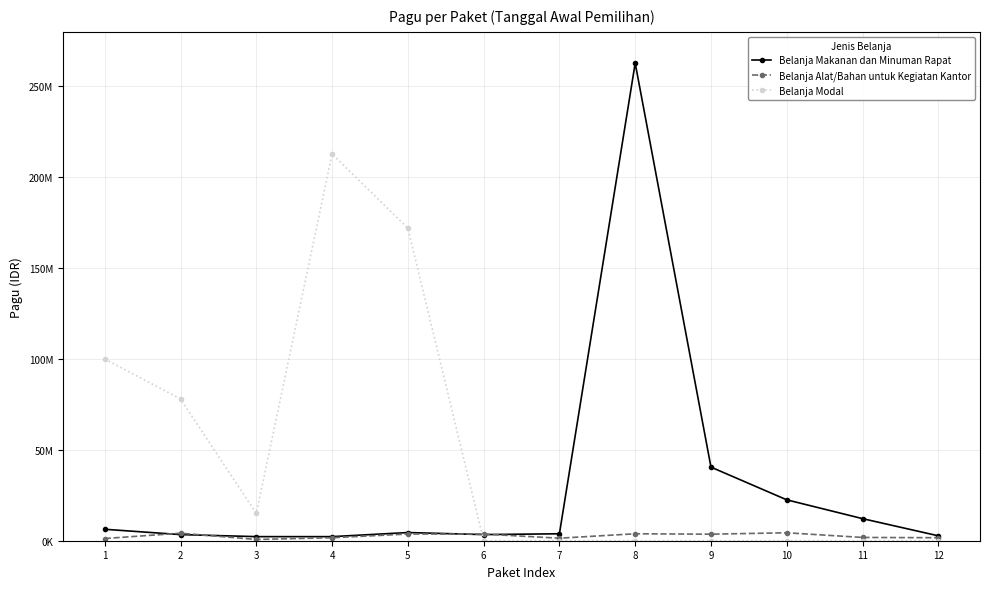

Is this an area chart (filled region under the line)?

No